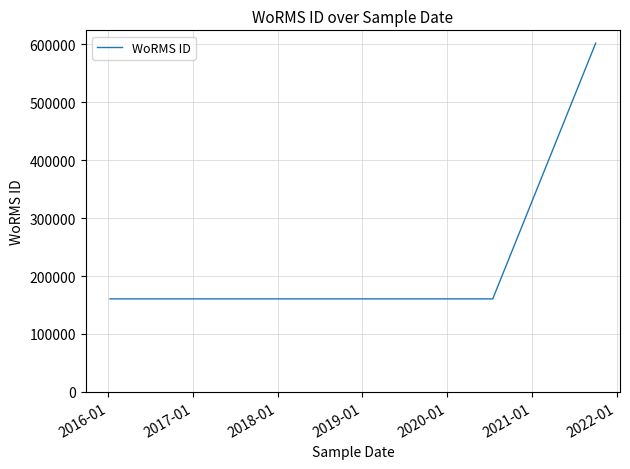

True or false: the data has more than 0 interior local peaks.

False